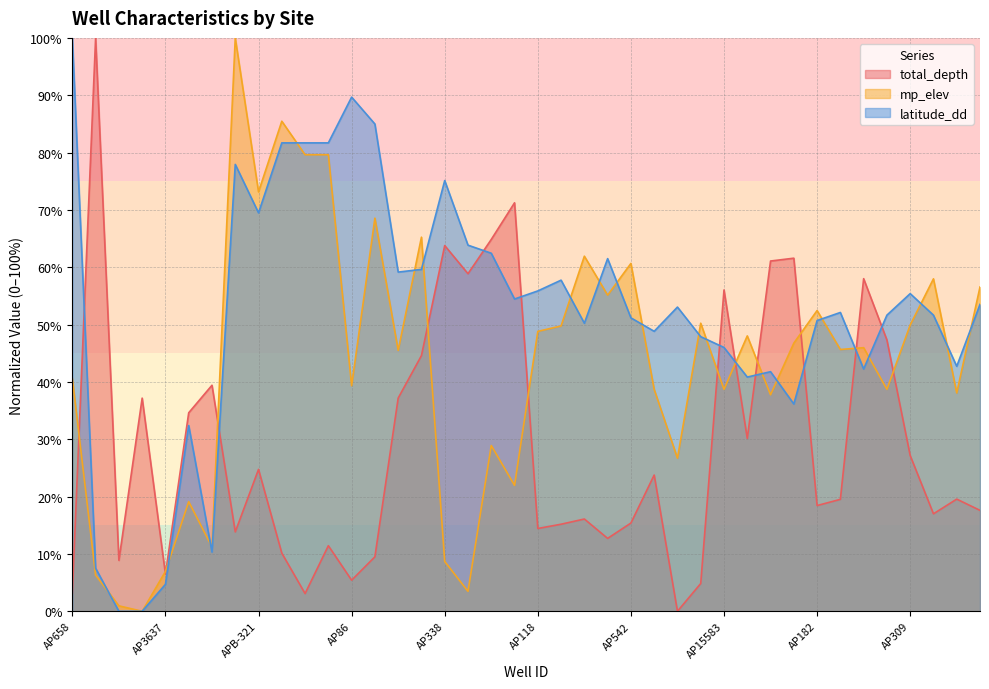

What is the value of the latitude_dd point at the 23rd from the left?

50.2